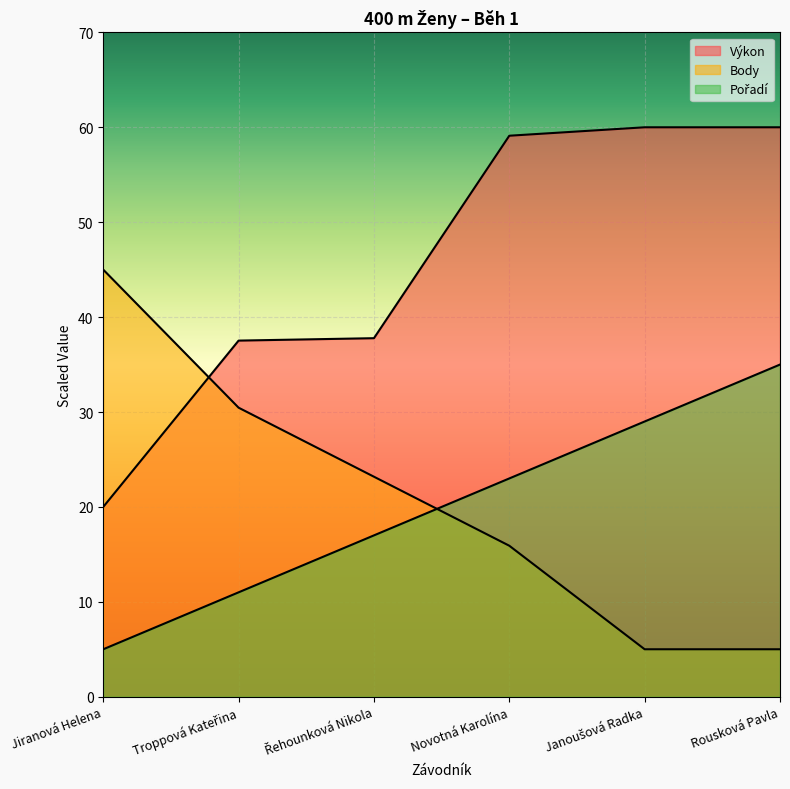

Reading right to left, list all the values displayed in this chart.

Výkon: Rousková Pavla=60.0	Janoušová Radka=60.0	Novotná Karolína=59.1	Řehounková Nikola=37.8	Troppová Kateřina=37.5	Jiranová Helena=20.0
Body: Rousková Pavla=5.0	Janoušová Radka=5.0	Novotná Karolína=15.9	Řehounková Nikola=23.2	Troppová Kateřina=30.5	Jiranová Helena=45.0
Pořadí: Rousková Pavla=35.0	Janoušová Radka=29.0	Novotná Karolína=23.0	Řehounková Nikola=17.0	Troppová Kateřina=11.0	Jiranová Helena=5.0